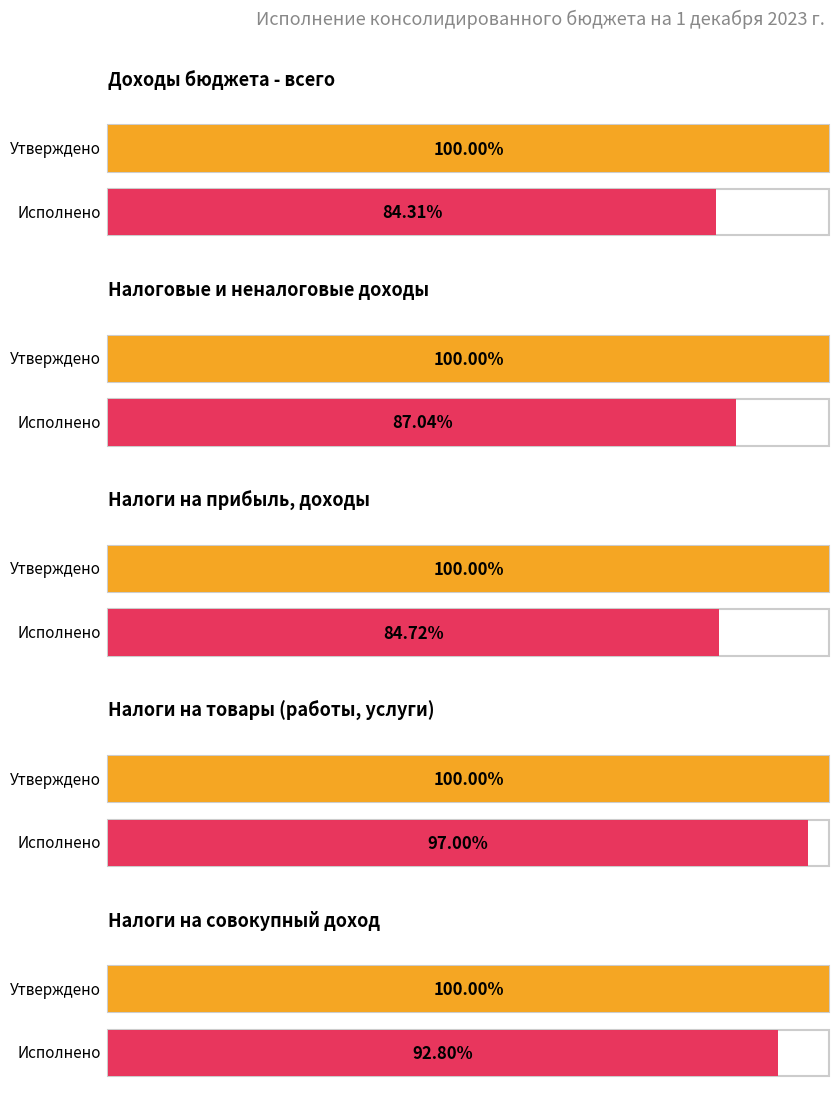

Are the bars grouped side by side (vs. stacked)?

Yes